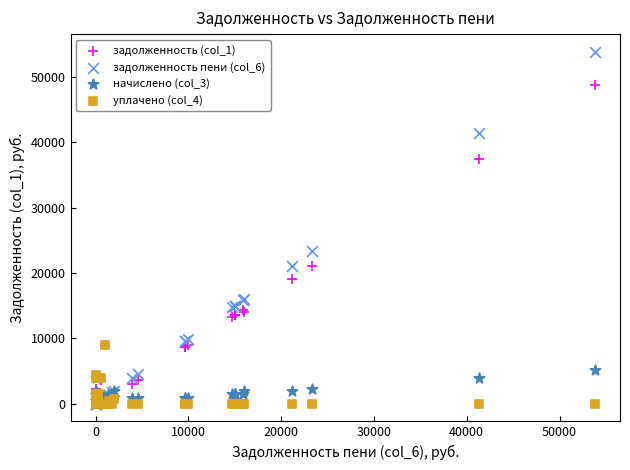

Across all series, what Y value is closest to 26914?

23325.9